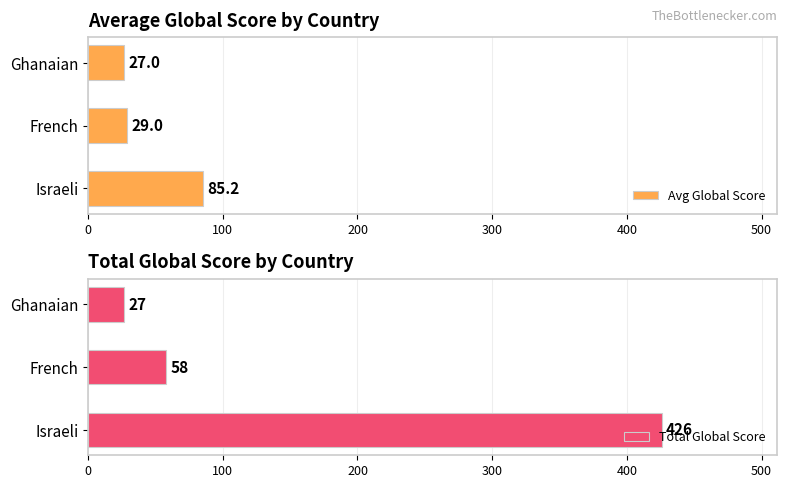

Which series has the widest spread of values?

Total Global Score